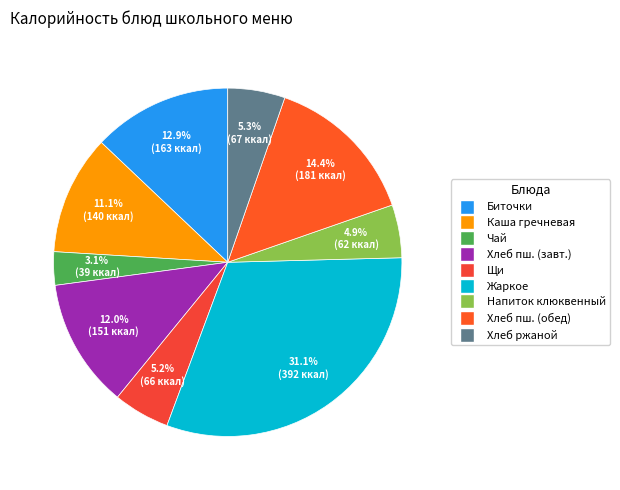

Which slice is the largest?

Жаркое по-домашнему